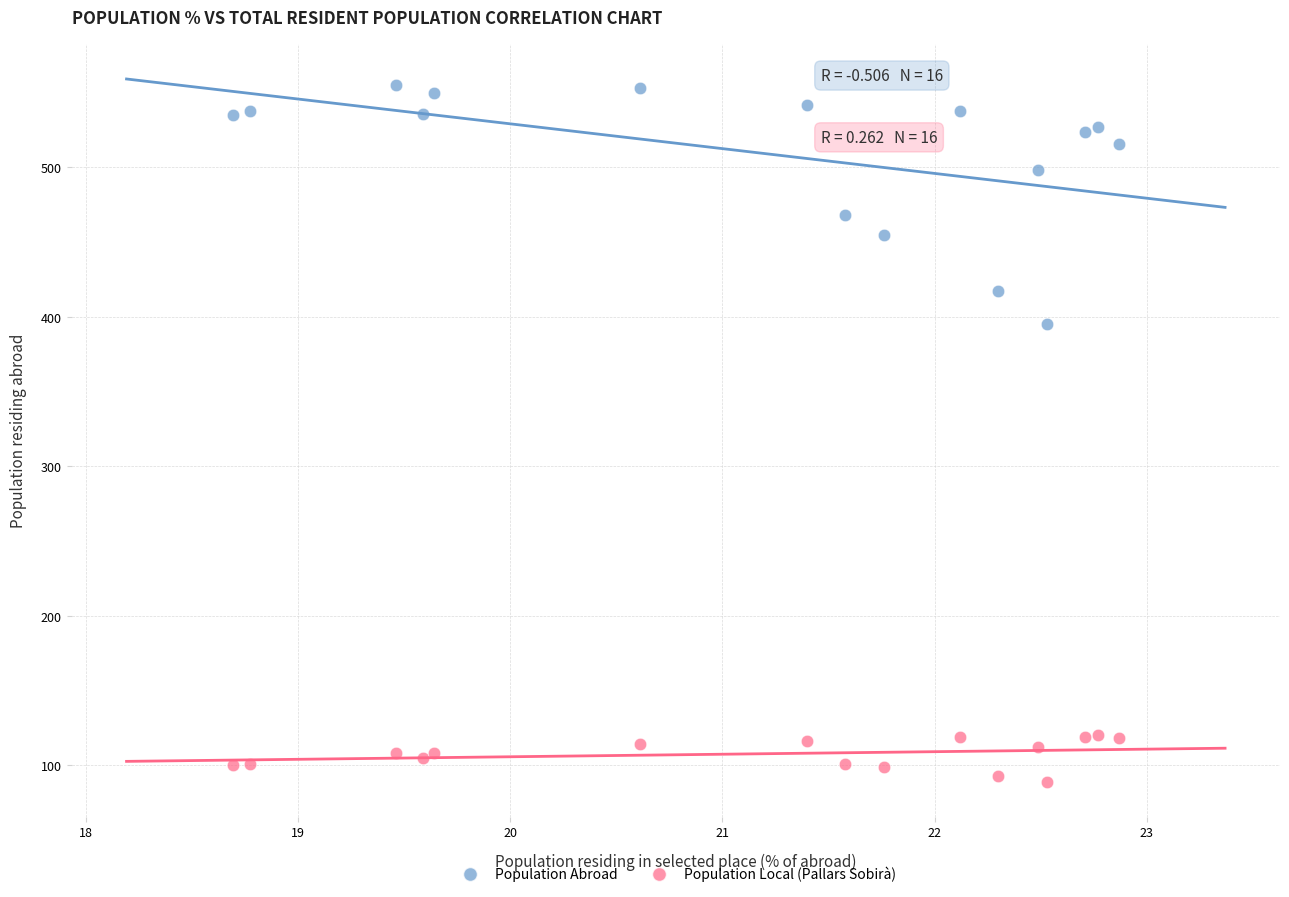

Across all series, what Y value is closest to 322?

395